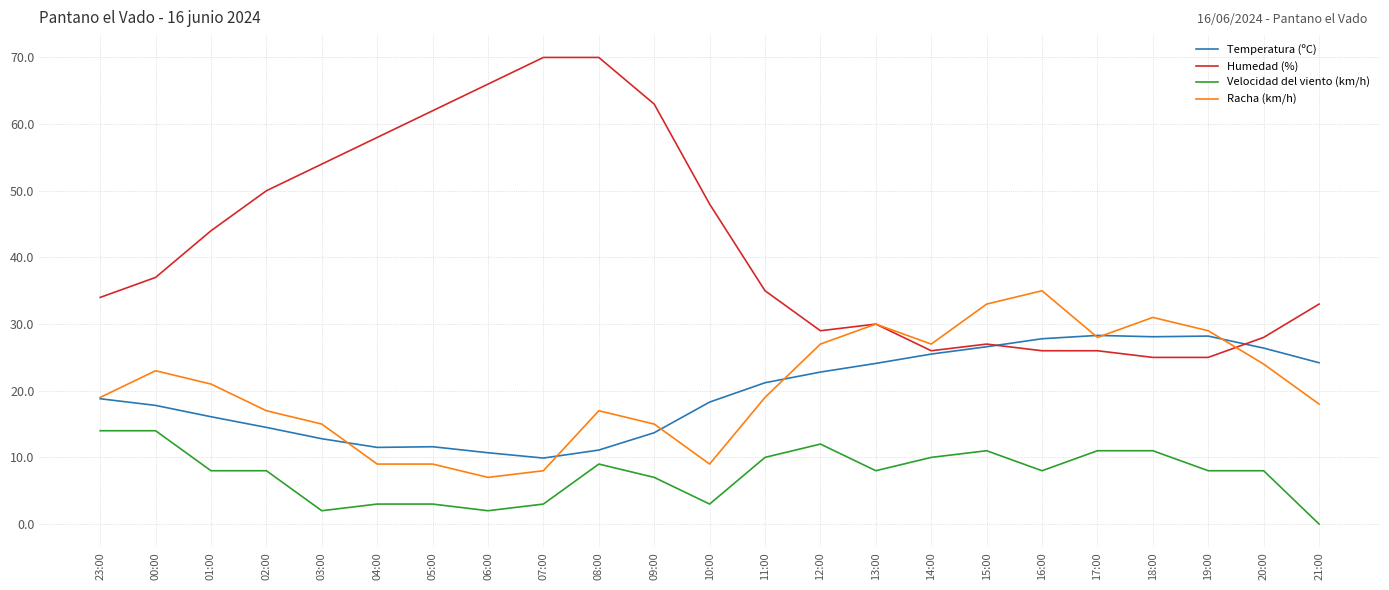

Which series changed the most between 06:00 and 17:00?

Humedad (%)